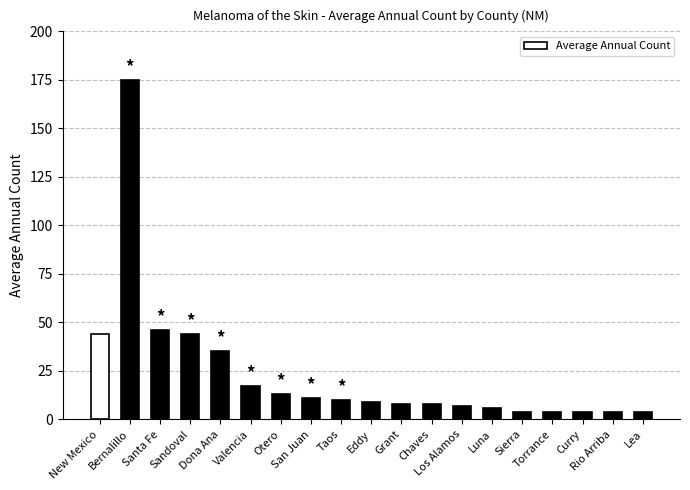

What is the difference between the values at New Mexico and Sierra?

40